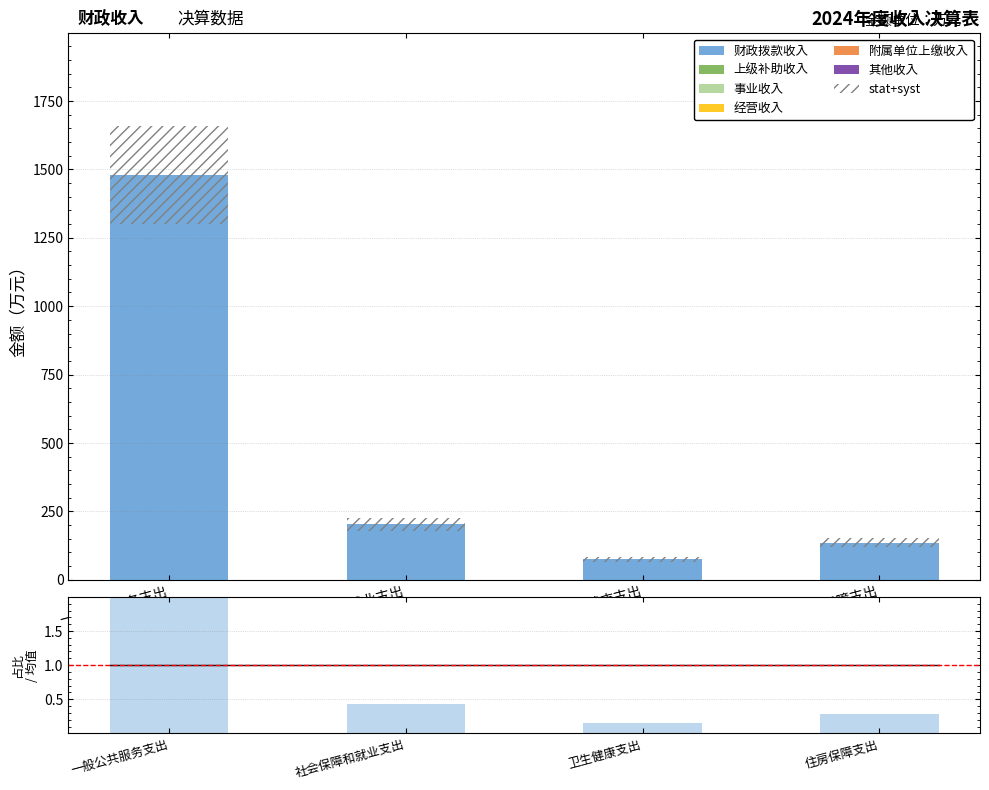

What is the sum of the 财政拨款收入 values at 社会保障和就业支出 and 卫生健康支出?

277.0